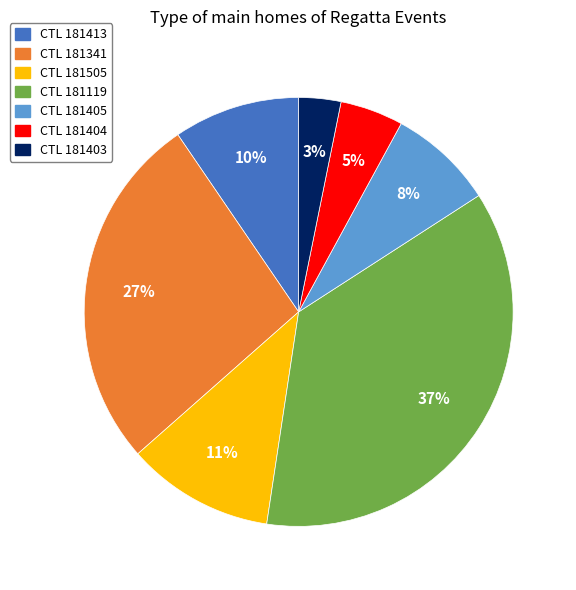

Is there a majority slice in this chart?

No